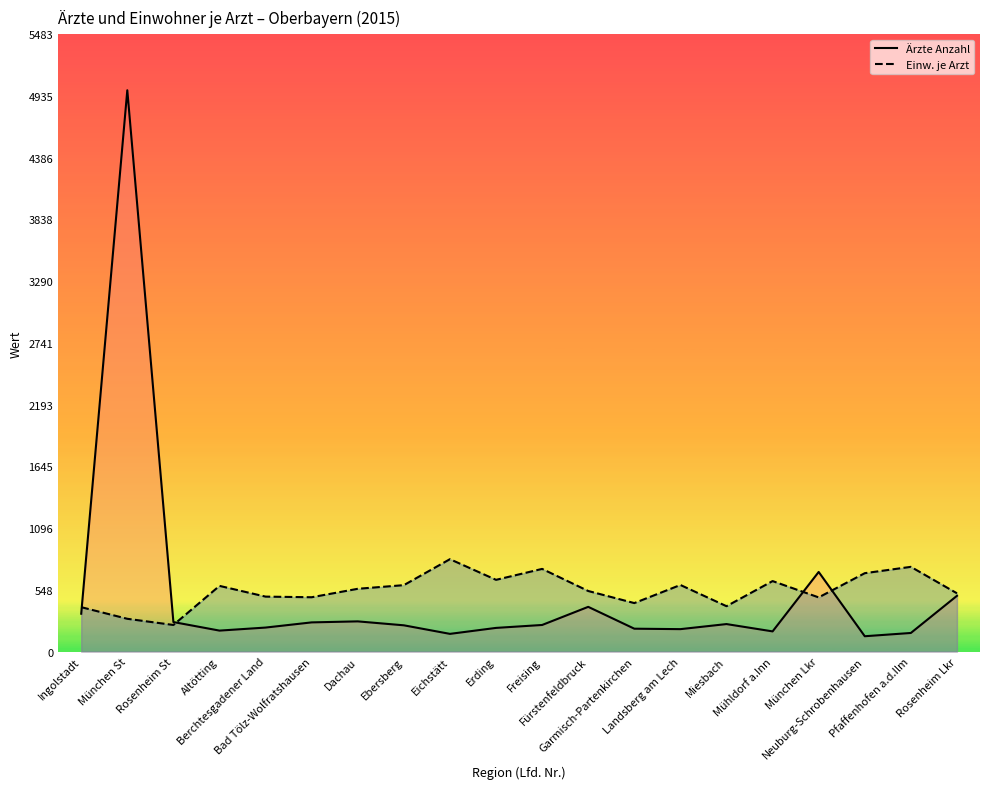

How many intersections are there between Einw. je Arzt and Ärzte Anzahl?

4